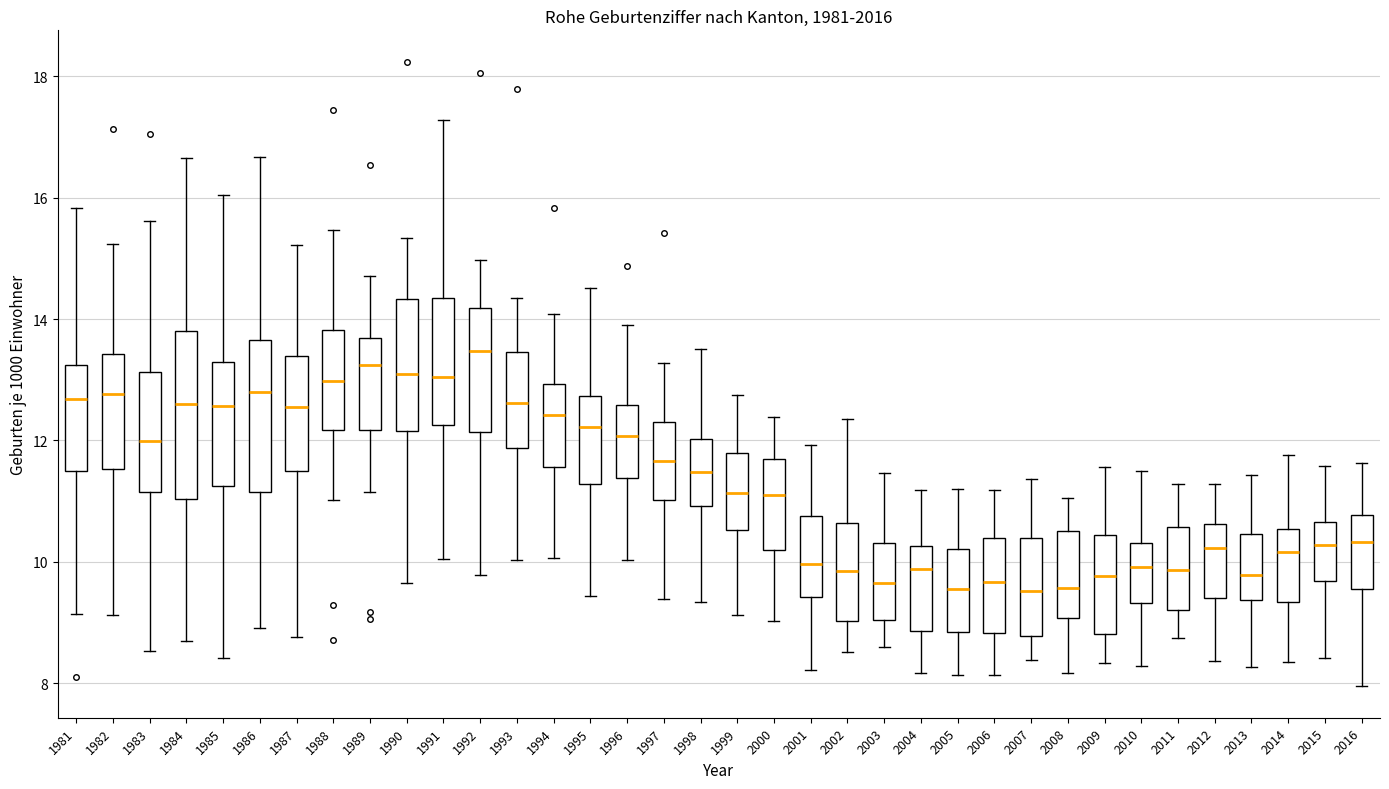

Where does the median line of the box at x = 2003 sit on the y-axis? The values are not printed on the chart, so give them approximately, as read against the axis.

9.6